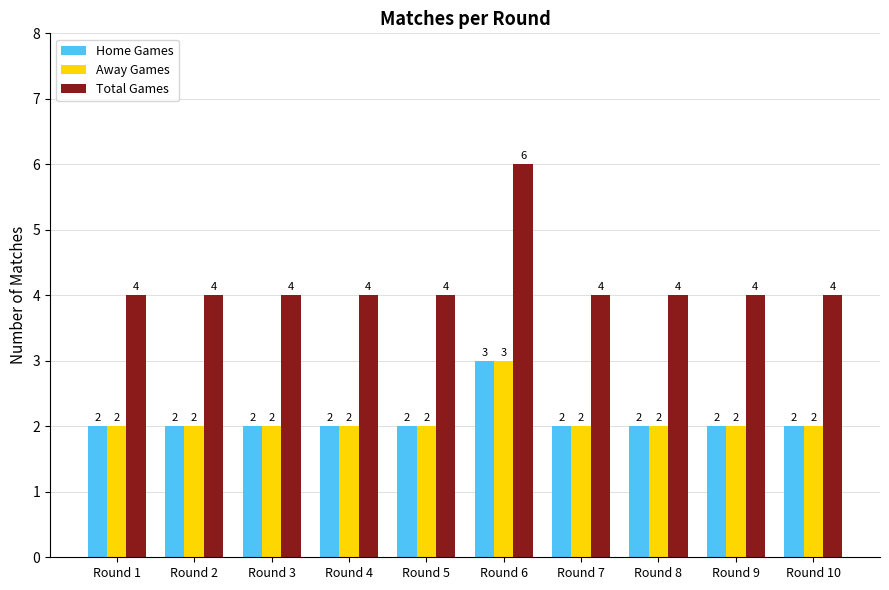

What is the value of the Away Games bar at the 5th from the left?

2